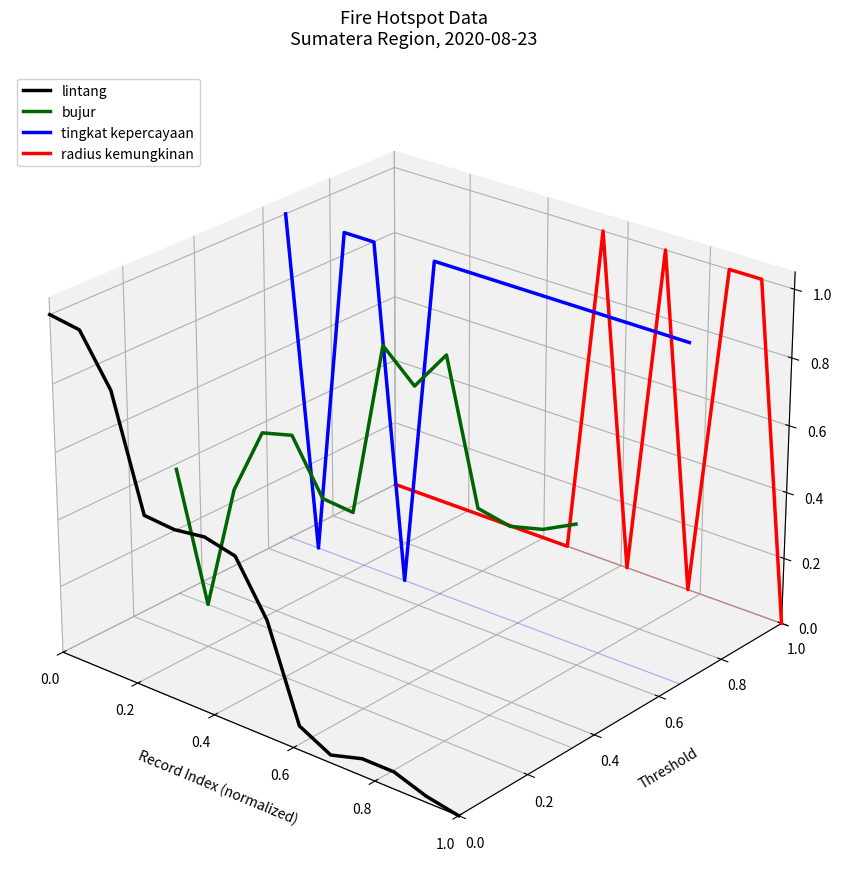

In radius kemungkinan, how many points are lower than both neighbors (excluding endpoints)?

3